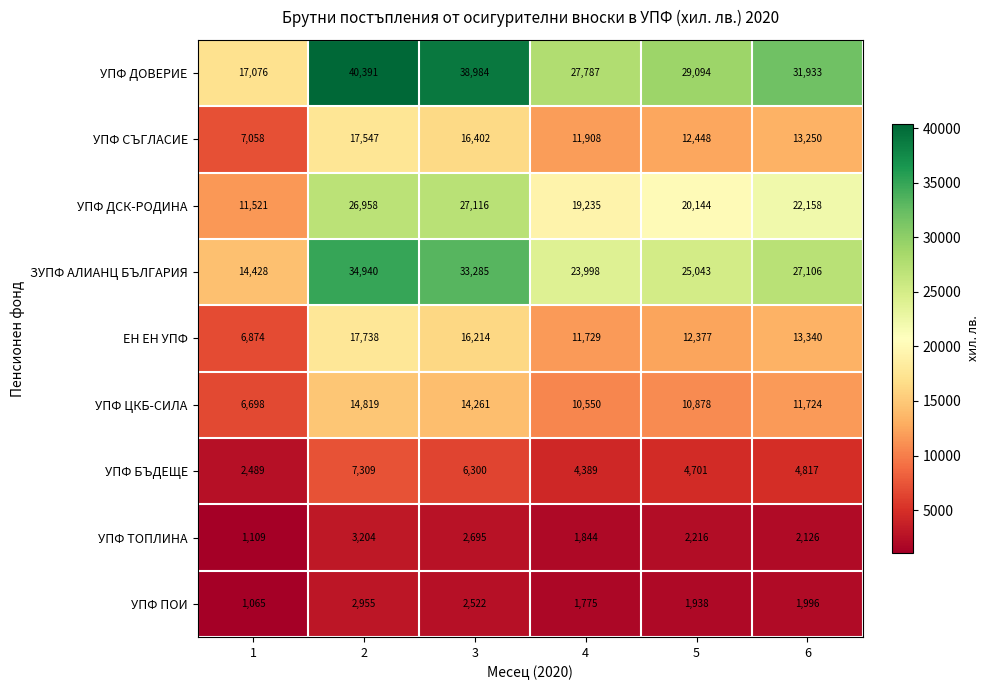

Is it true that УПФ ДСК-РОДИНА equals 11282 at 2?

False